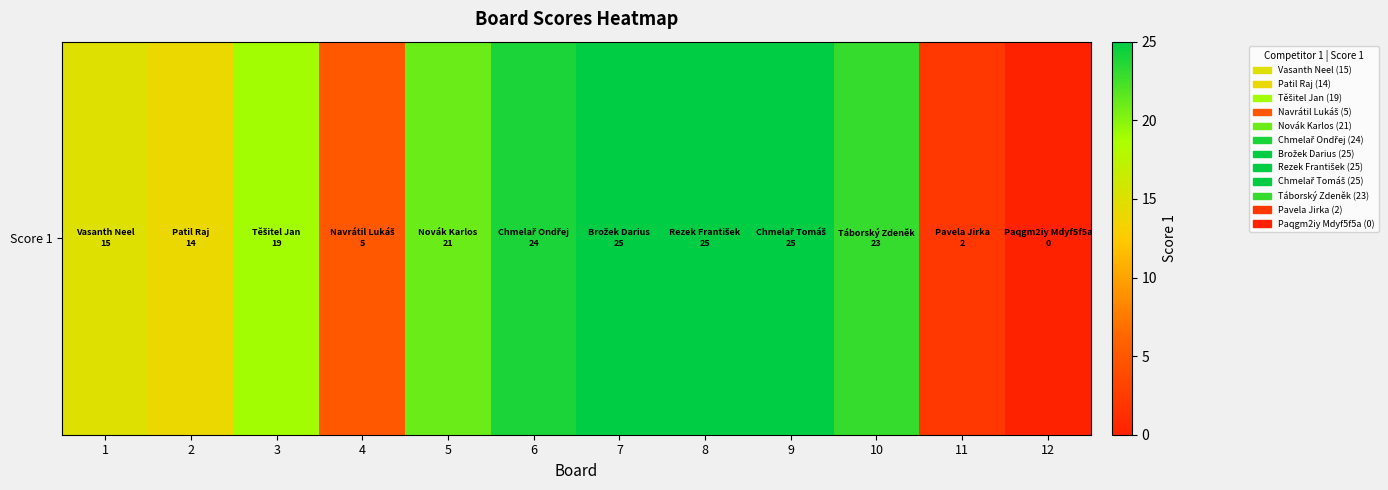

Between 12 and 5, which is larger?

5